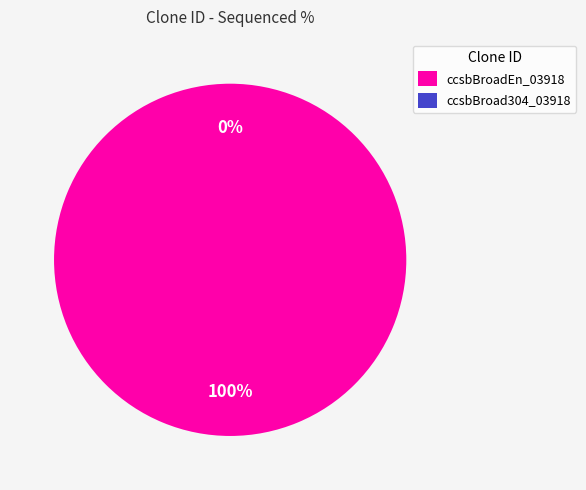

Count the number of slices in the pie.

2